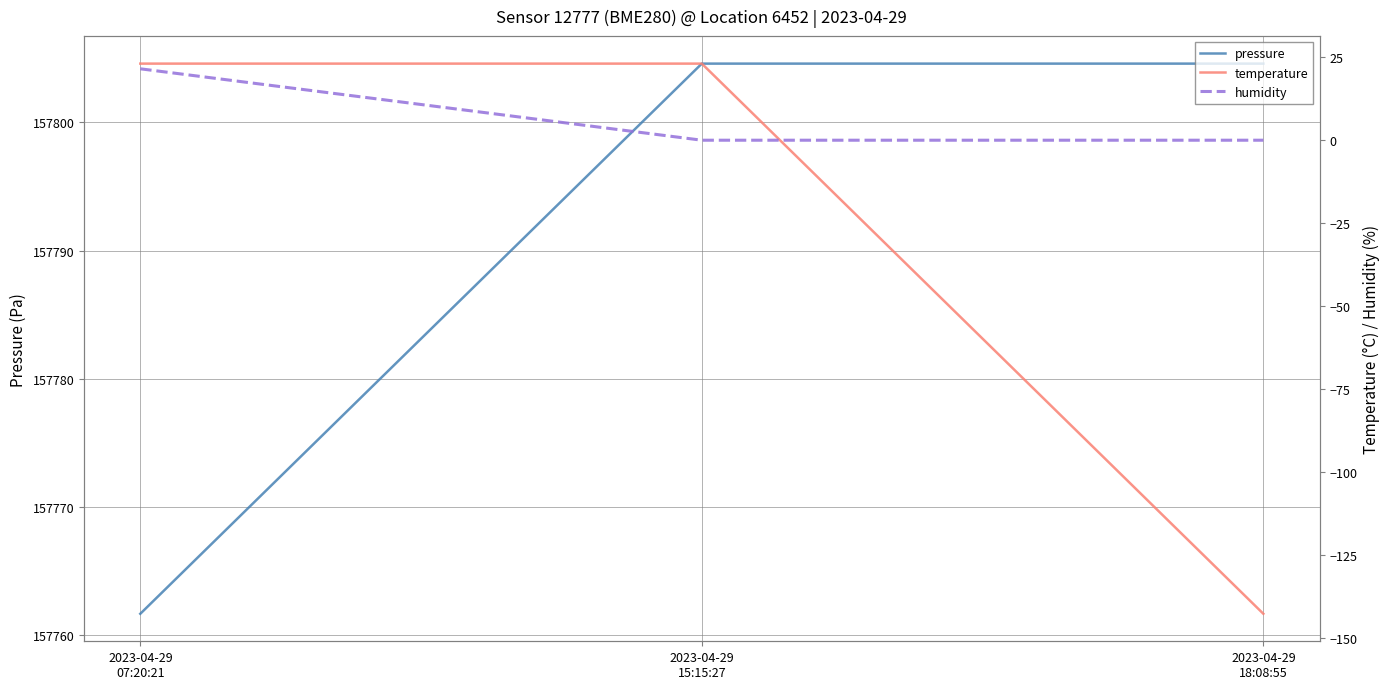

Is it true that pressure equals 157761.7 at 2023-04-29
07:20:21?

True